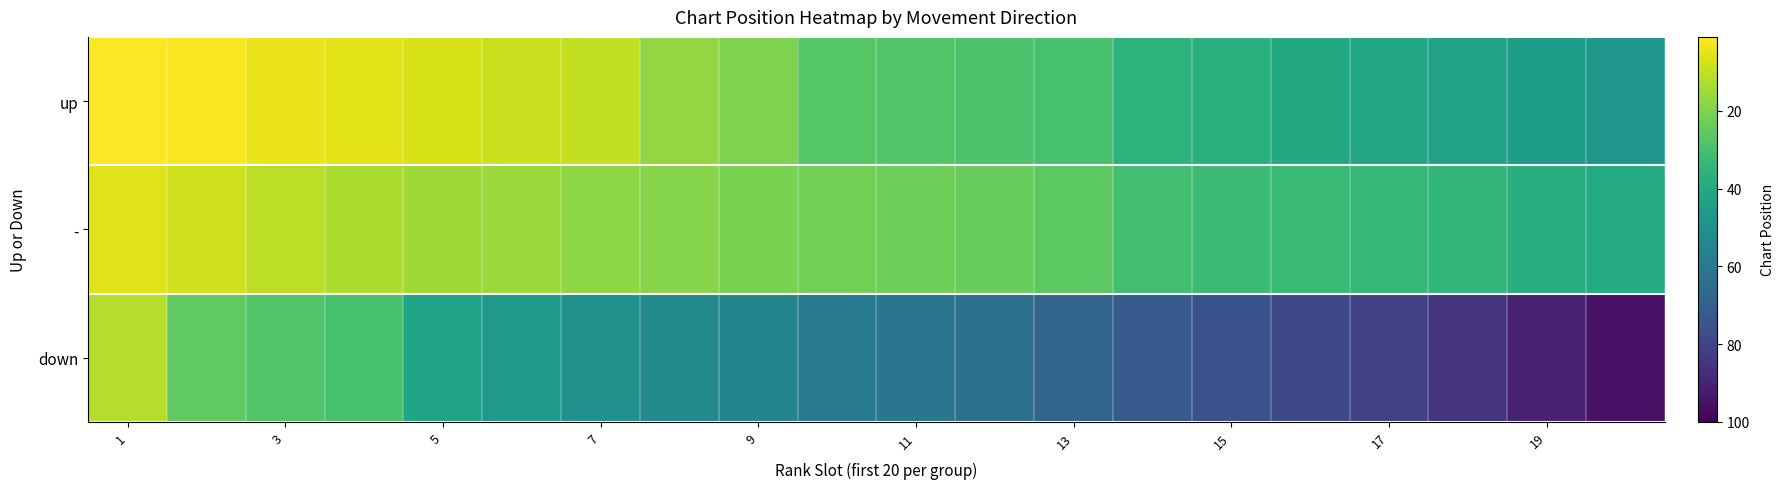

Which series has the widest spread of values?

down